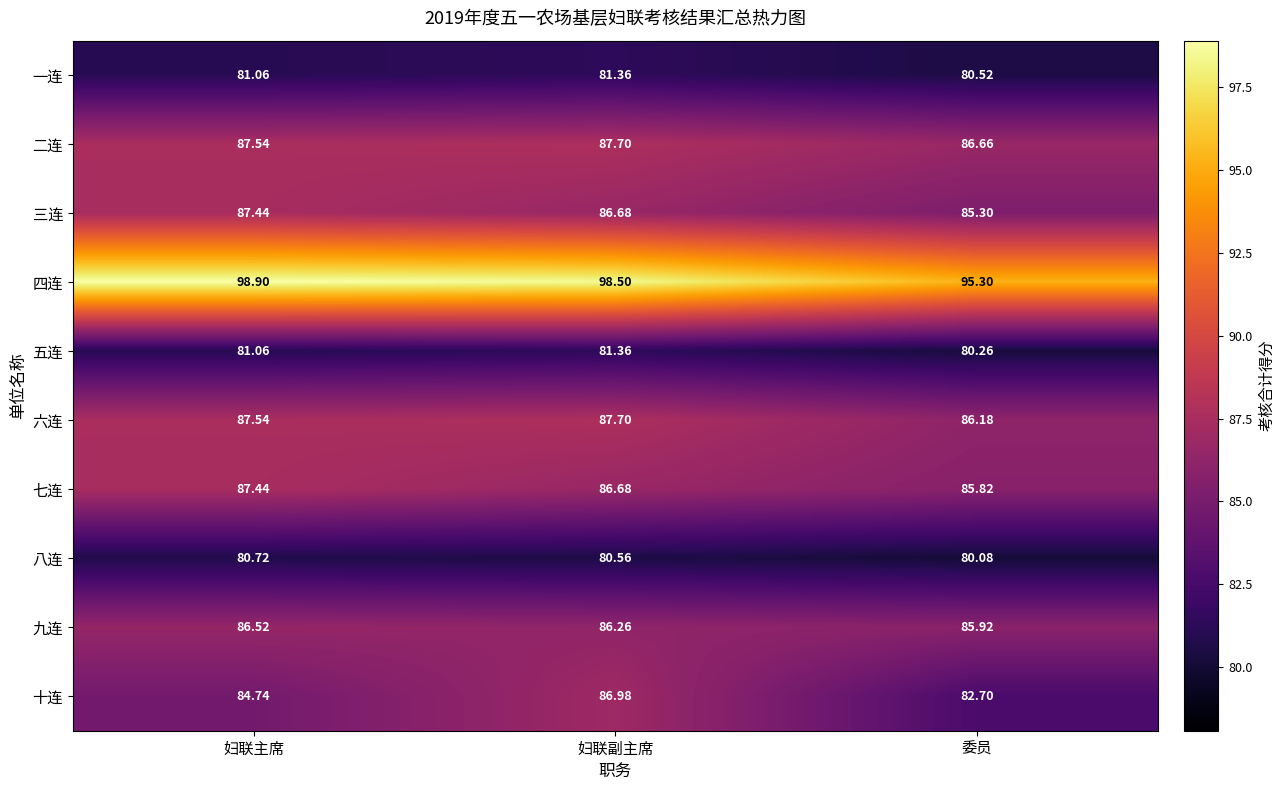

List the labels in order of 八连 value, smallest first.

委员, 妇联副主席, 妇联主席